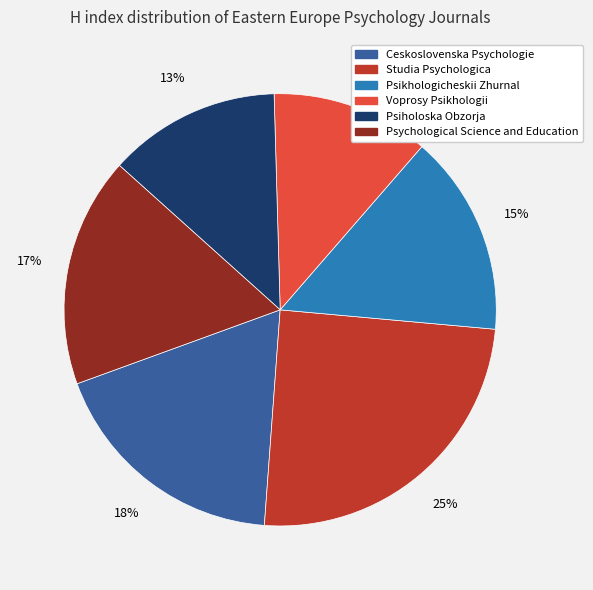

Which has a higher value, Studia Psychologica or Psychological Science and Education?

Studia Psychologica